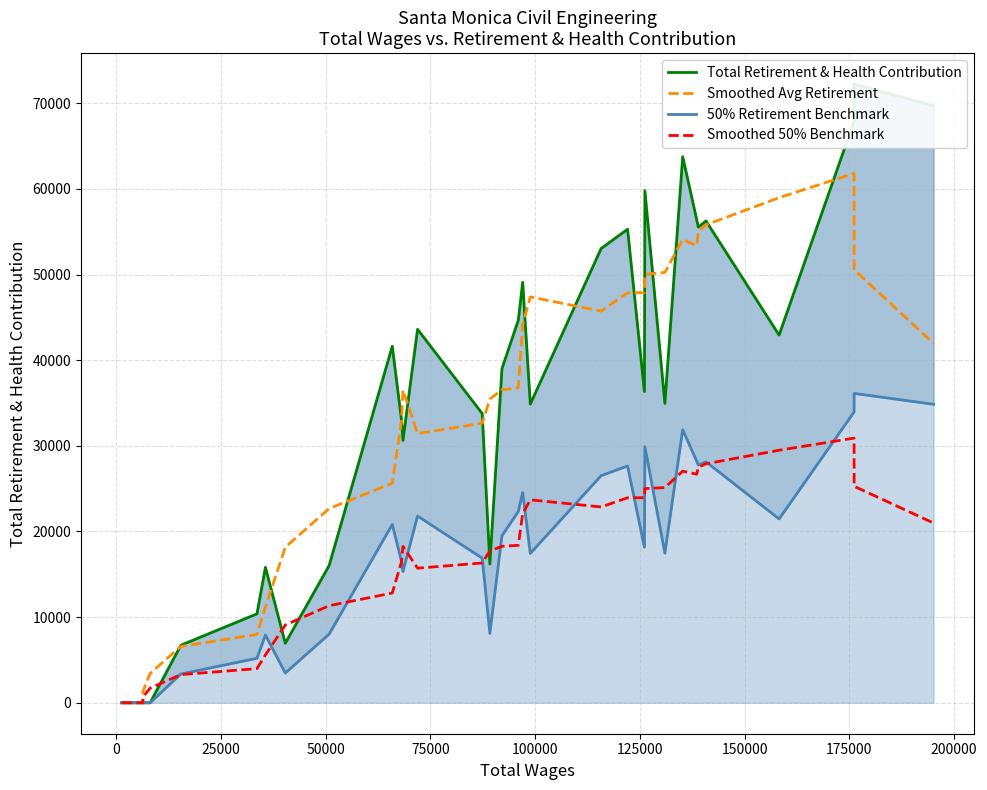

True or false: 50% Retirement Benchmark and Total Retirement & Health Contribution cross at least once.

False